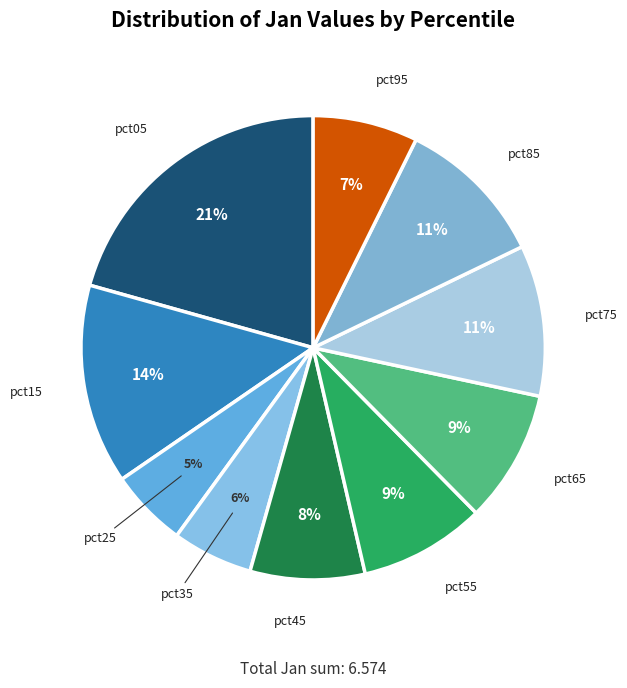

Count the number of slices in the pie.

10